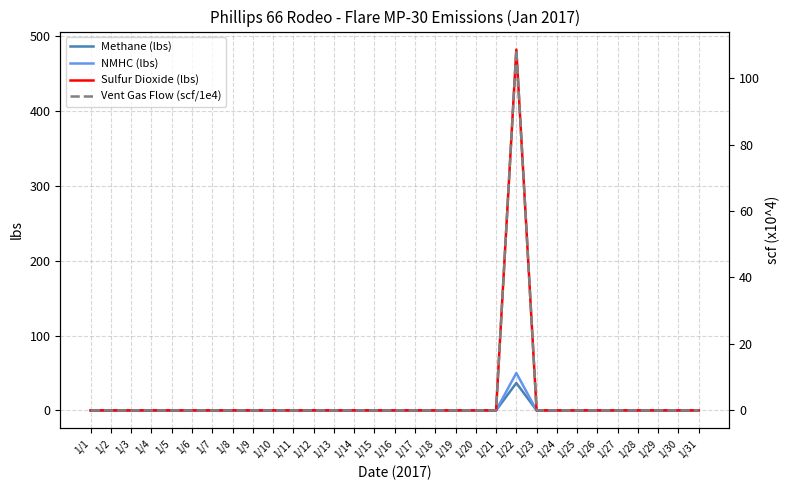

Rank the categories by Sulfur Dioxide (lbs) value from lowest to highest.

1/1, 1/2, 1/3, 1/4, 1/5, 1/6, 1/7, 1/8, 1/9, 1/10, 1/11, 1/12, 1/13, 1/14, 1/15, 1/16, 1/17, 1/18, 1/19, 1/20, 1/21, 1/23, 1/24, 1/25, 1/26, 1/27, 1/28, 1/29, 1/30, 1/31, 1/22